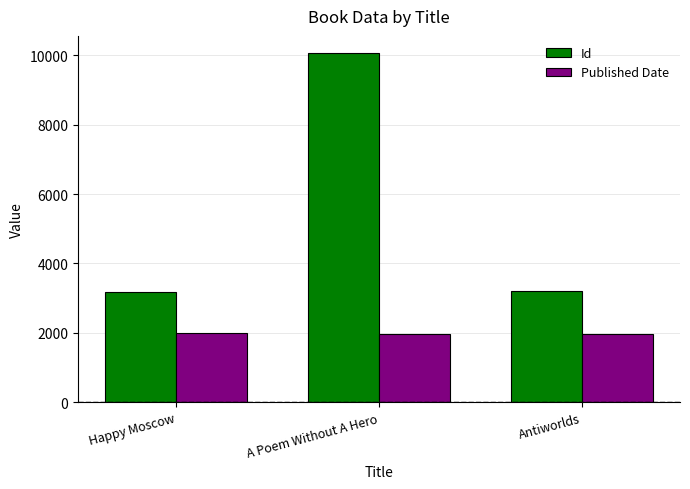

List the series in order of their peak value, highest first.

Id, Published Date